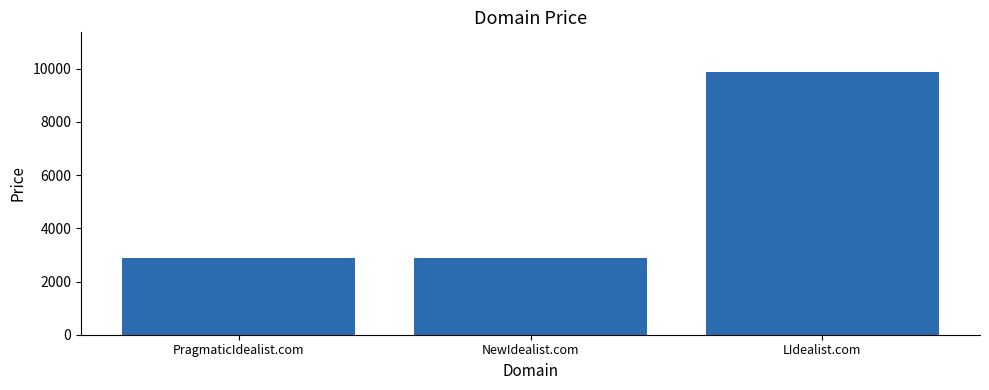

The chart shows a value of 1552 at NewIdealist.com. True or false?

False